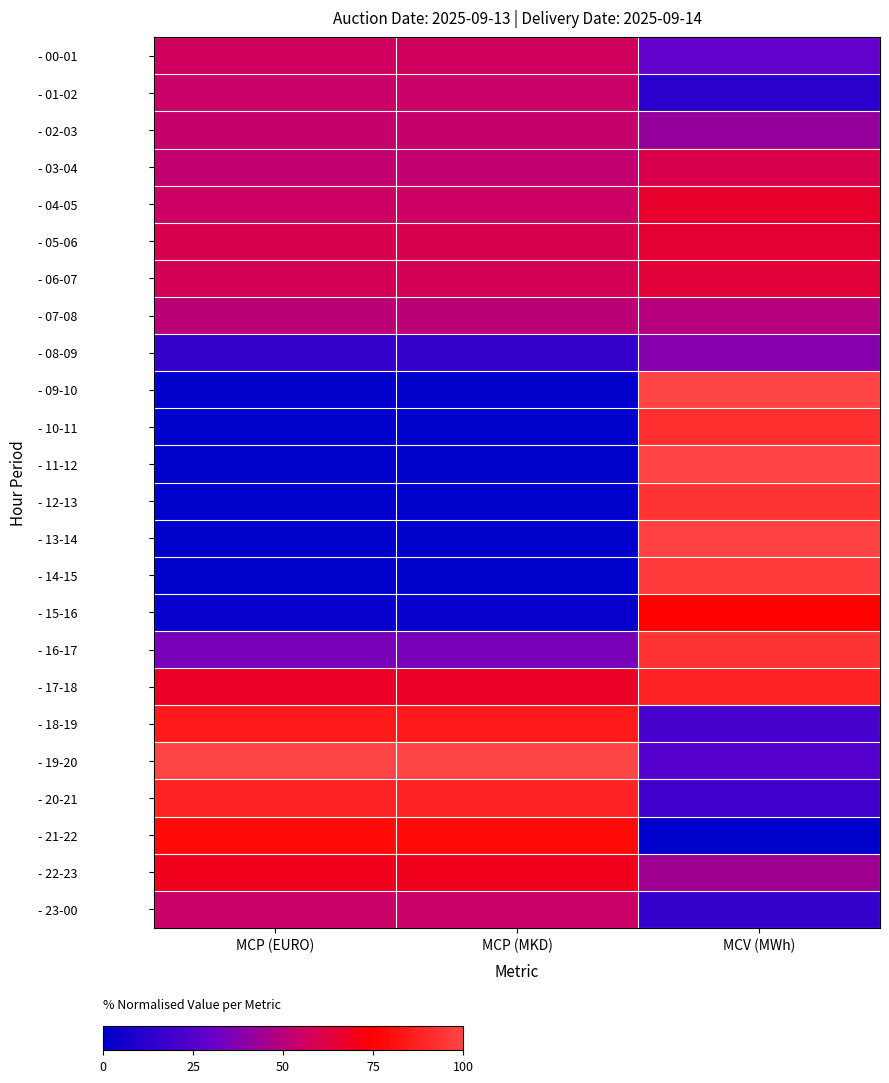

At how many categories does at least one series exceed 77?

3